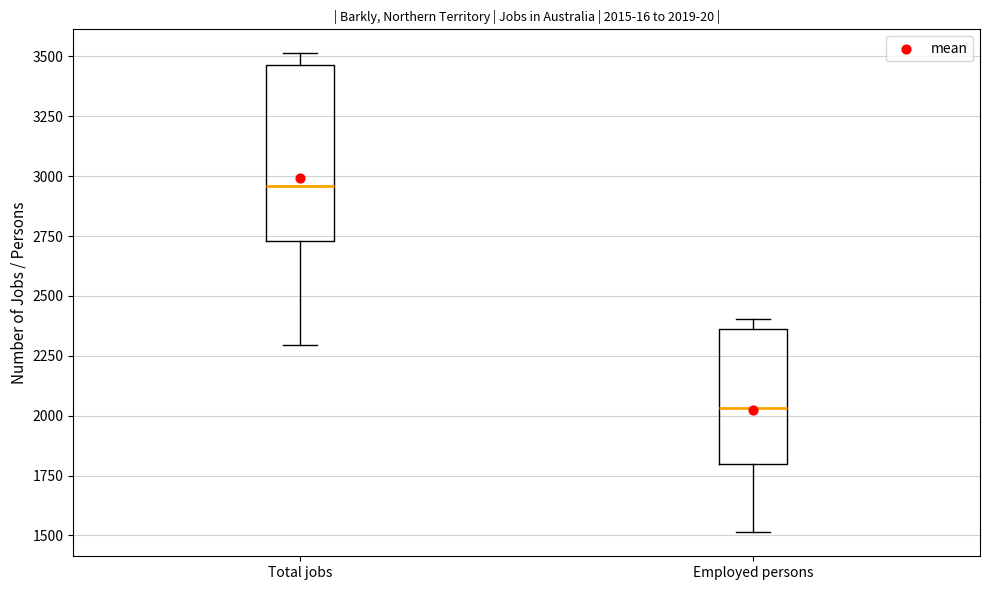

Which box is the tallest, from its lower edge to its upper edge?

Total jobs